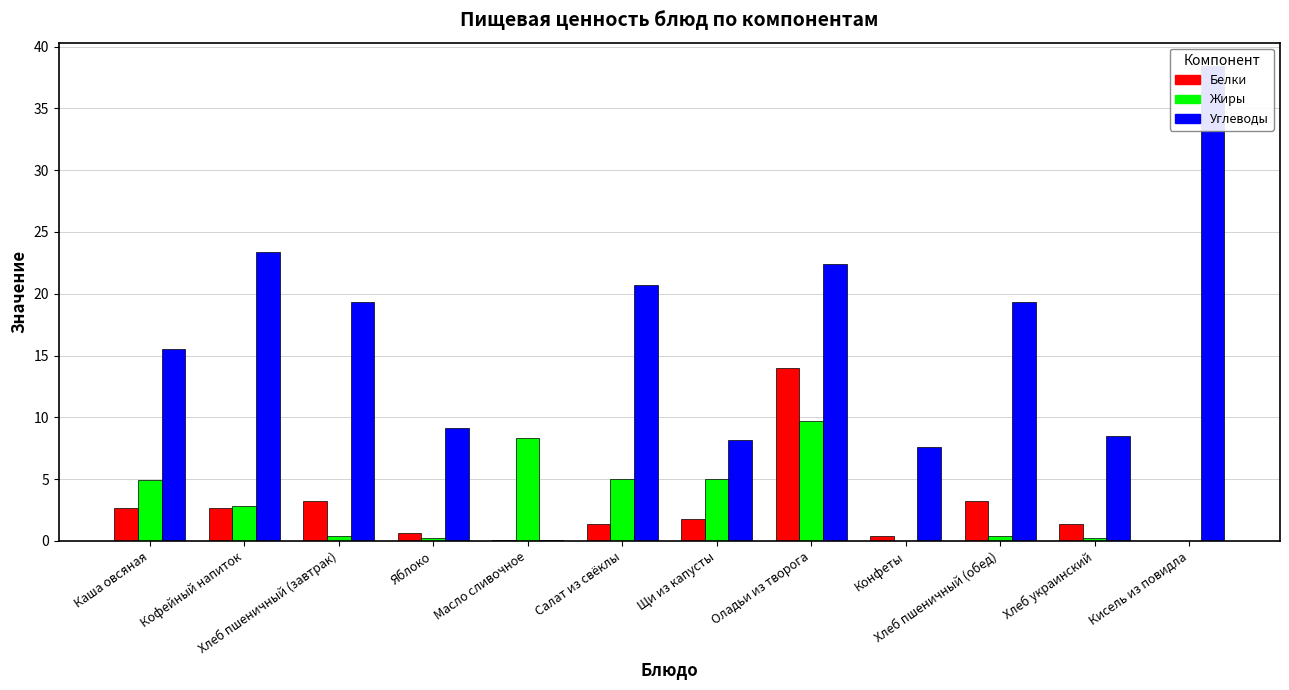

Is it true that Углеводы equals 19.3 at Хлеб пшеничный (обед)?

True